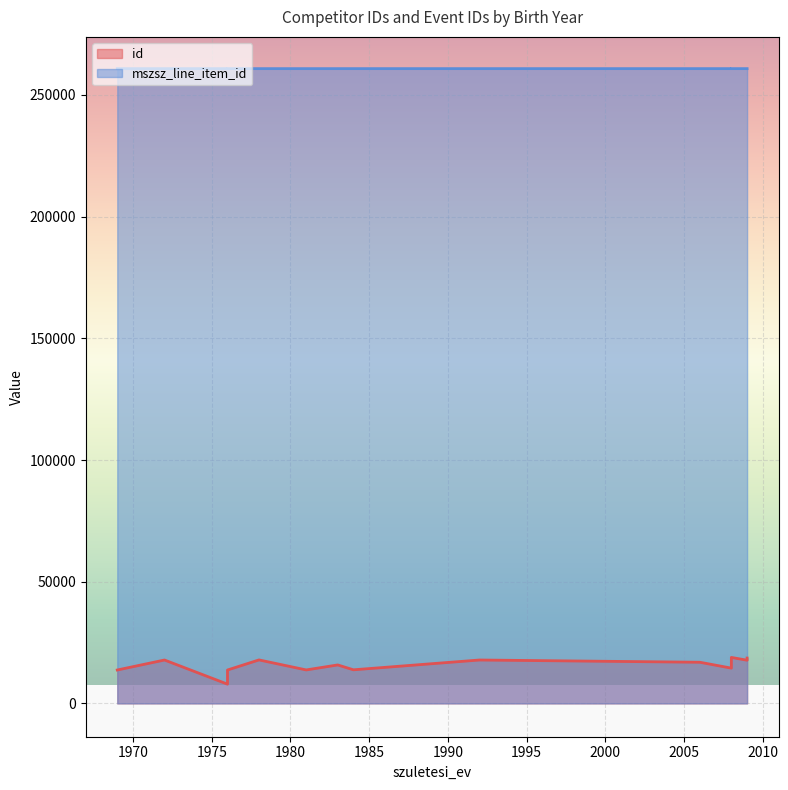

In id, how many points are higher than both neighbors (excluding endpoints)?

5